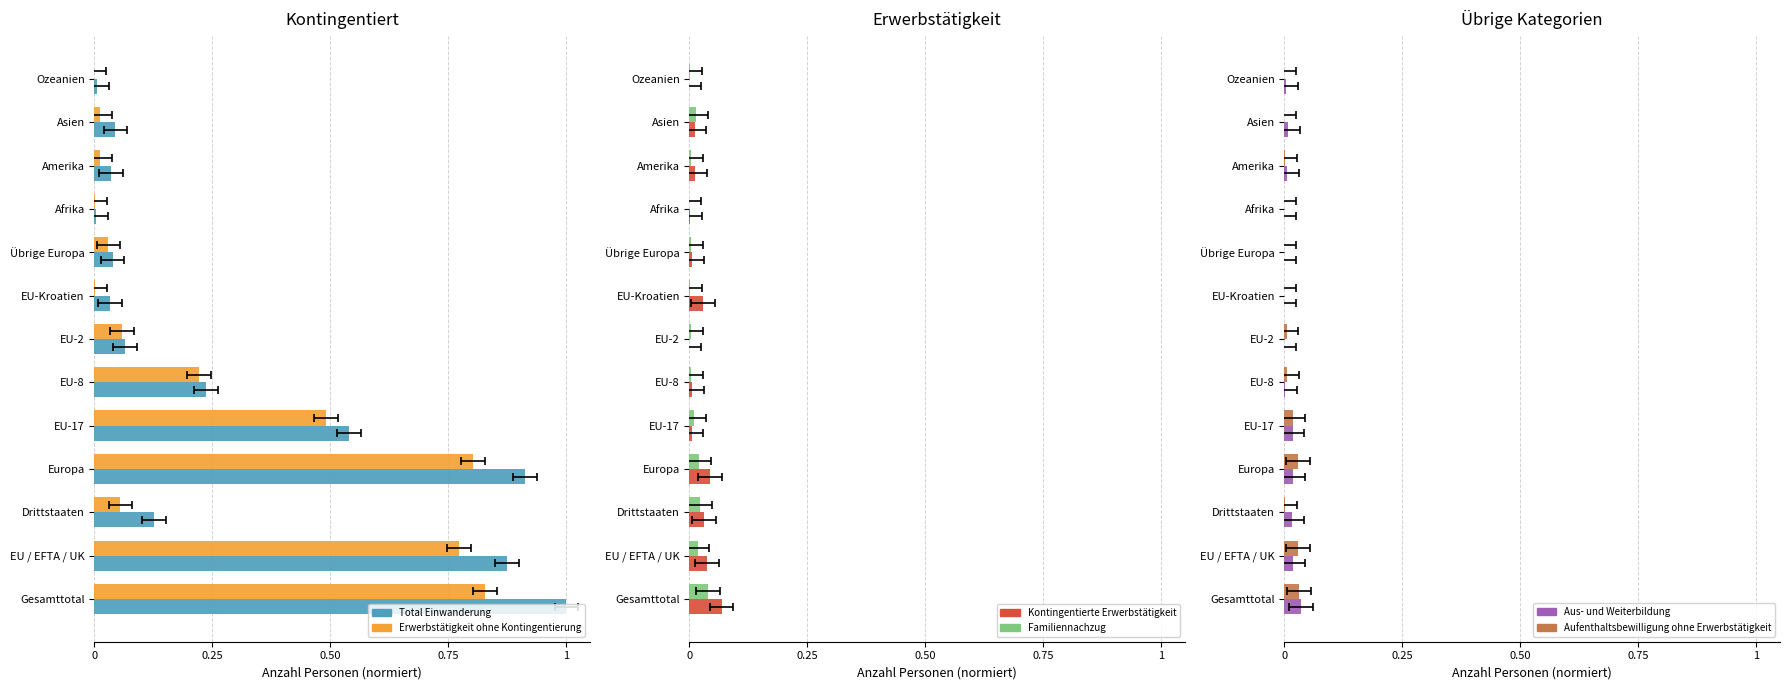

What is the greatest value displayed?

1.0